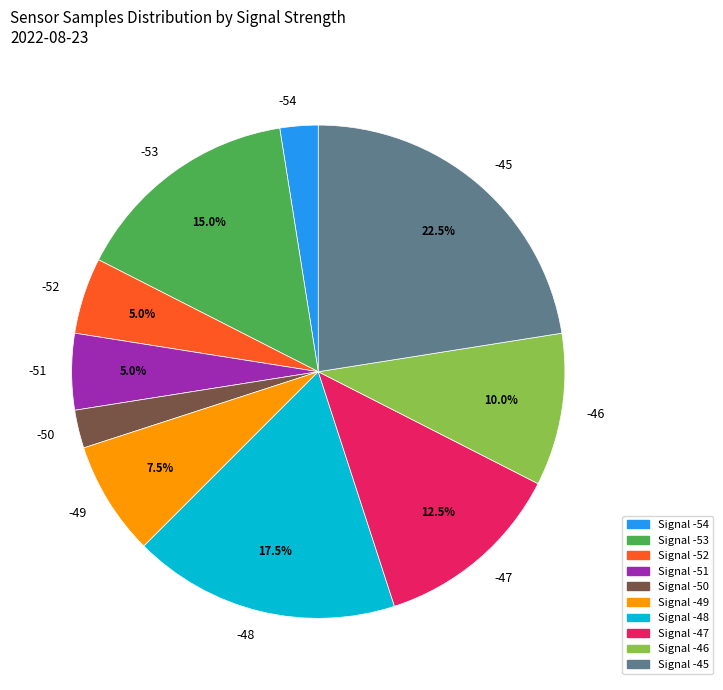

Is the sum of -53 and -45 greater than half?

No